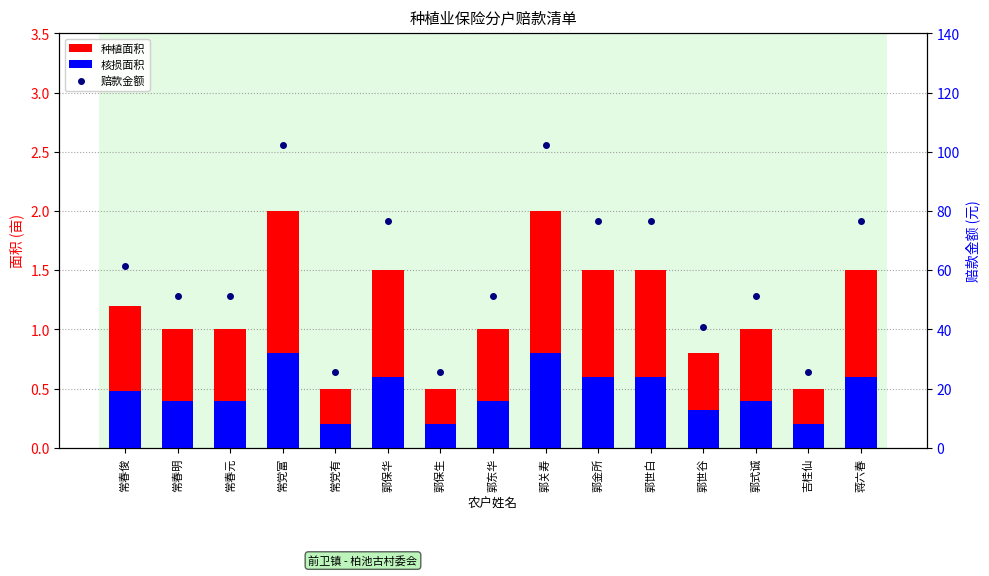

What is the label of the 5th bar from the right?

郭世白